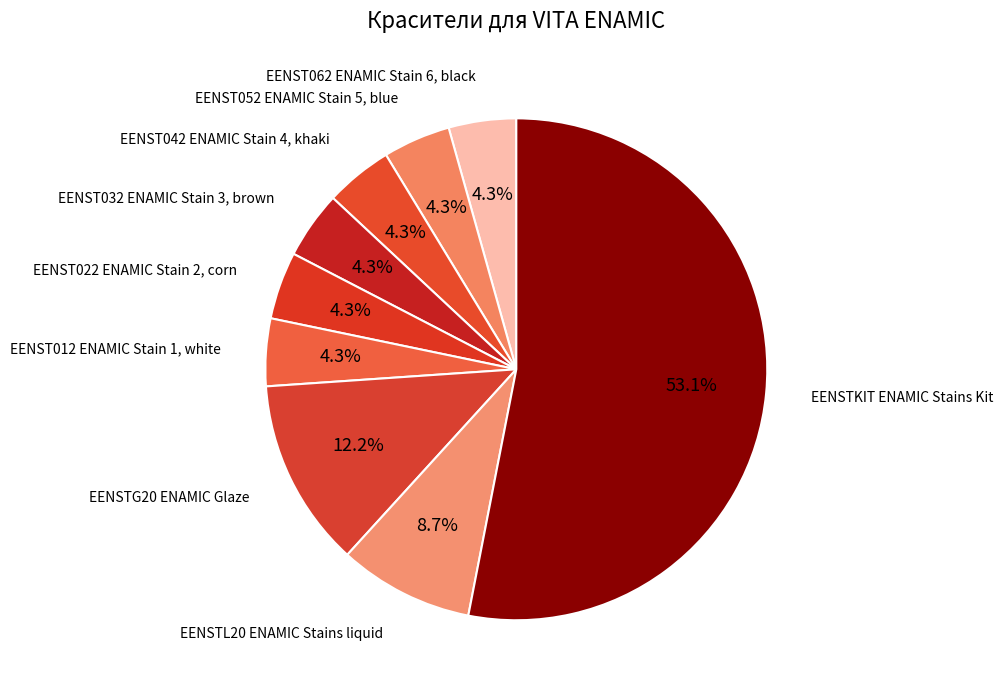

How many slices are in this pie chart?

9